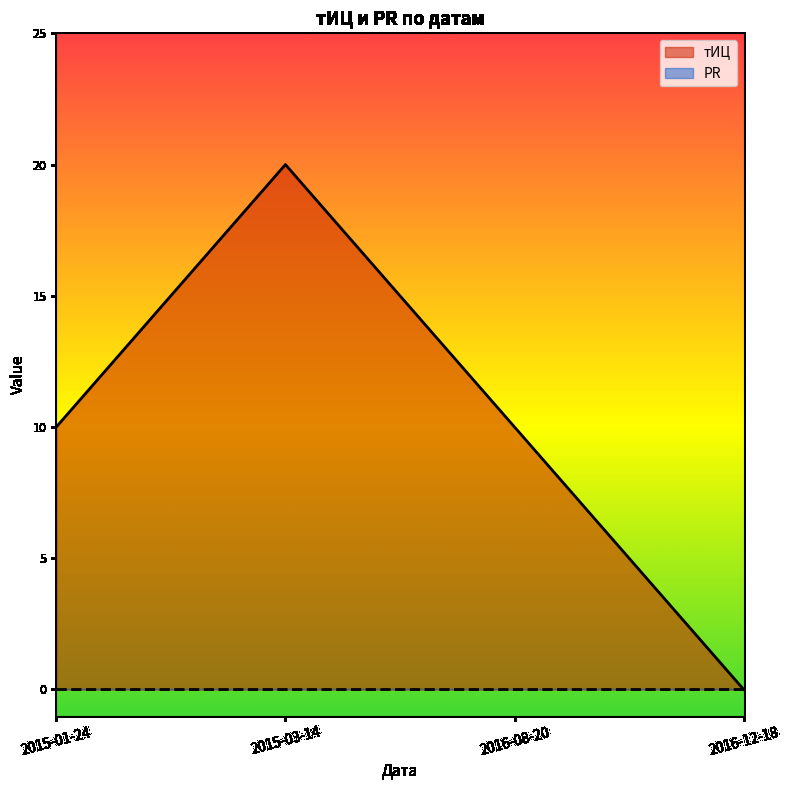

The value at 2016-08-20 is 14. True or false?

False